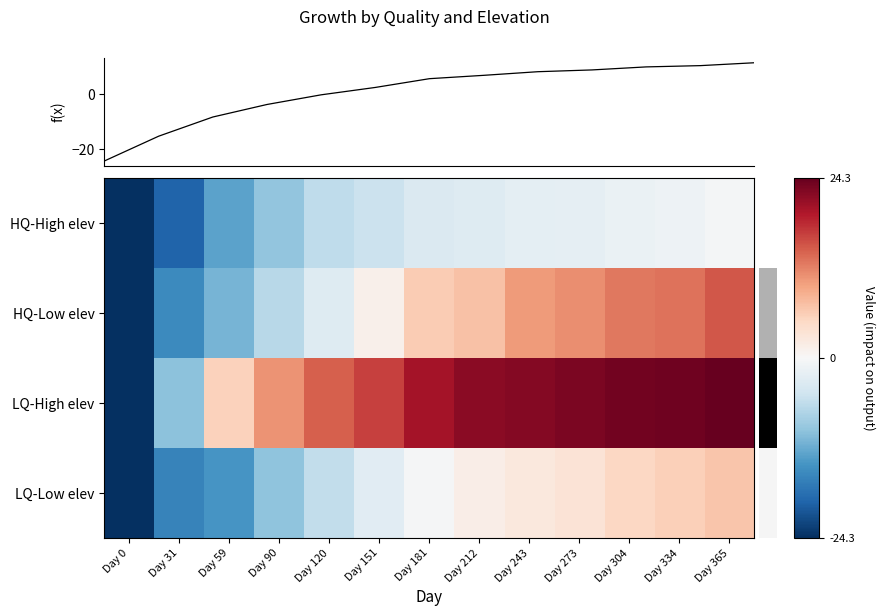

List the series in order of their peak value, lowest first.

HQ-High elev, LQ-Low elev, HQ-Low elev, LQ-High elev